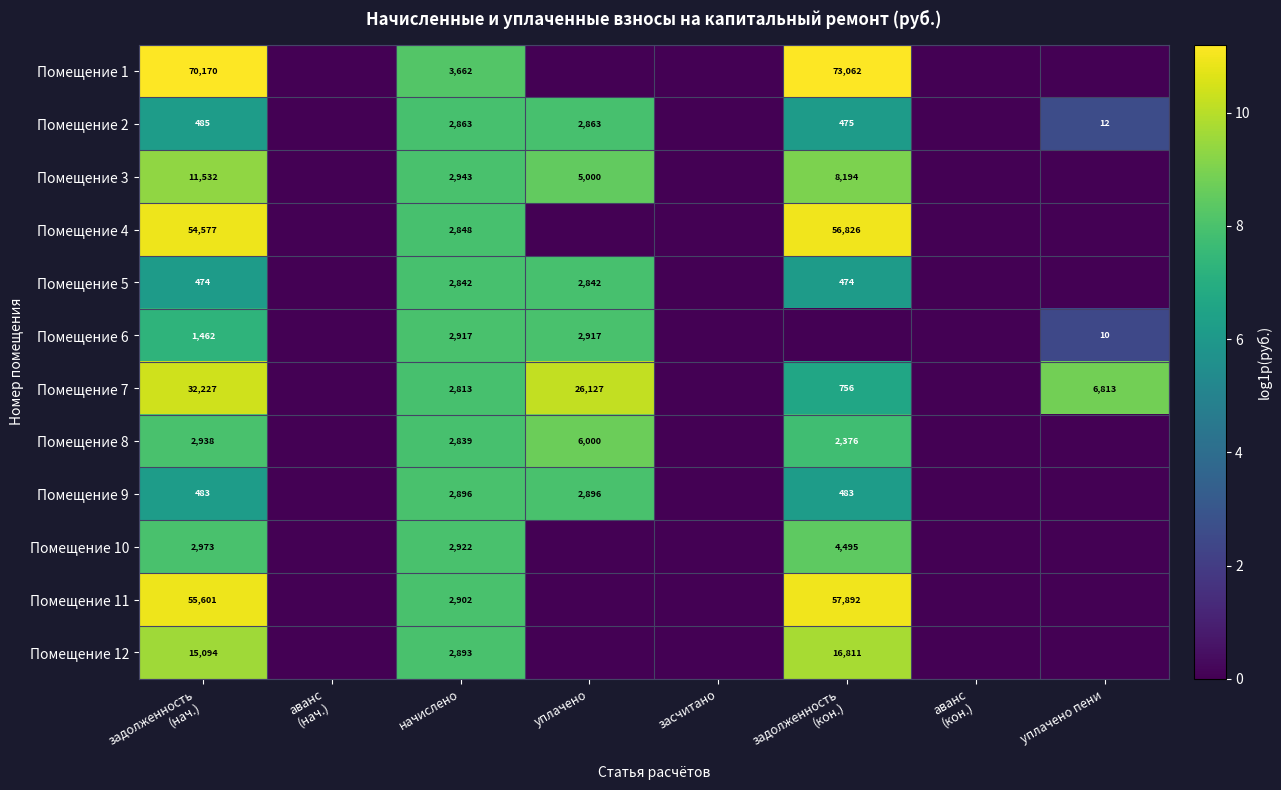

How many series are shown in this chart?

12